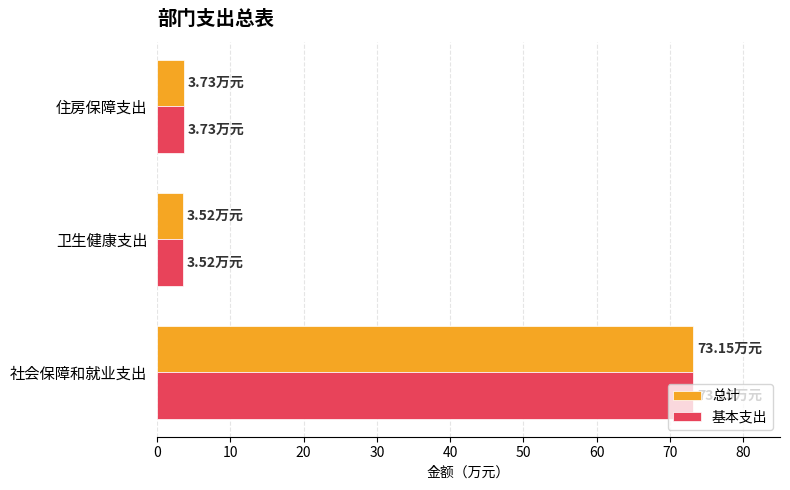

What is the average value of the 总计 series?

26.8